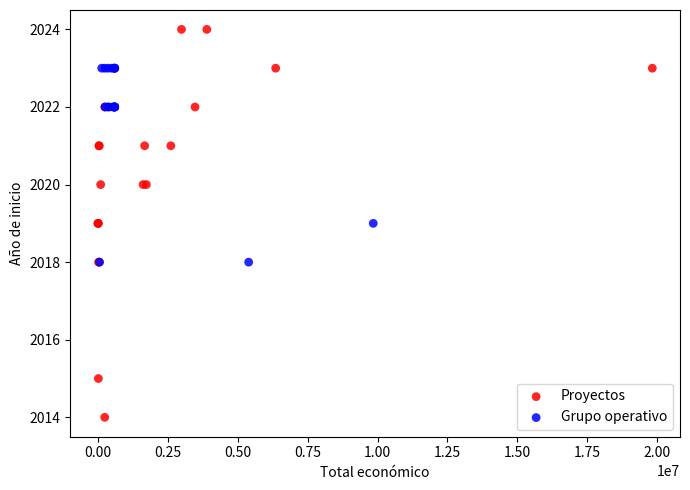

Which series has the widest spread of Y values?

Proyectos